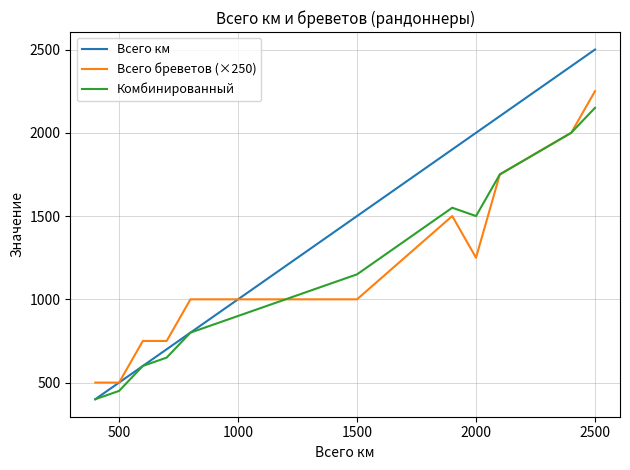

The value of Всего бреветов (×250) at 500 is 500. True or false?

True